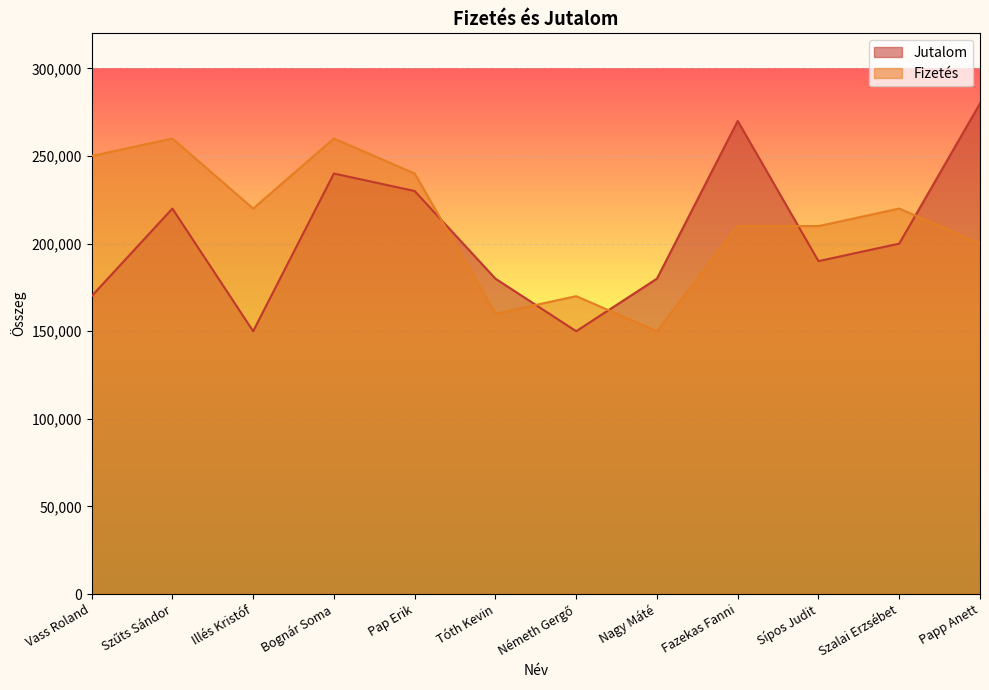

Reading left to right, what are all the values shown in this chart?

Jutalom: Vass Roland=170000	Szűts Sándor=220000	Illés Kristóf=150000	Bognár Soma=240000	Pap Erik=230000	Tóth Kevin=180000	Németh Gergő=150000	Nagy Máté=180000	Fazekas Fanni=270000	Sípos Judit=190000	Szalai Erzsébet=200000	Papp Anett=280000
Fizetés: Vass Roland=250000	Szűts Sándor=260000	Illés Kristóf=220000	Bognár Soma=260000	Pap Erik=240000	Tóth Kevin=160000	Németh Gergő=170000	Nagy Máté=150000	Fazekas Fanni=210000	Sípos Judit=210000	Szalai Erzsébet=220000	Papp Anett=200000